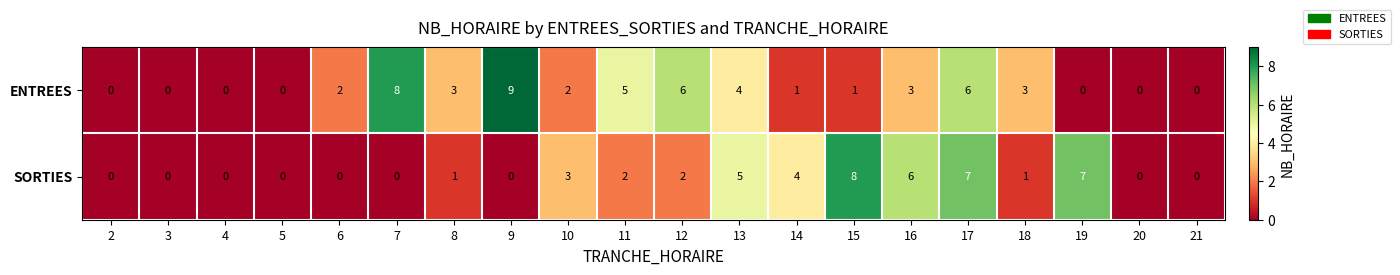

At which label does ENTREES reach its peak?

9